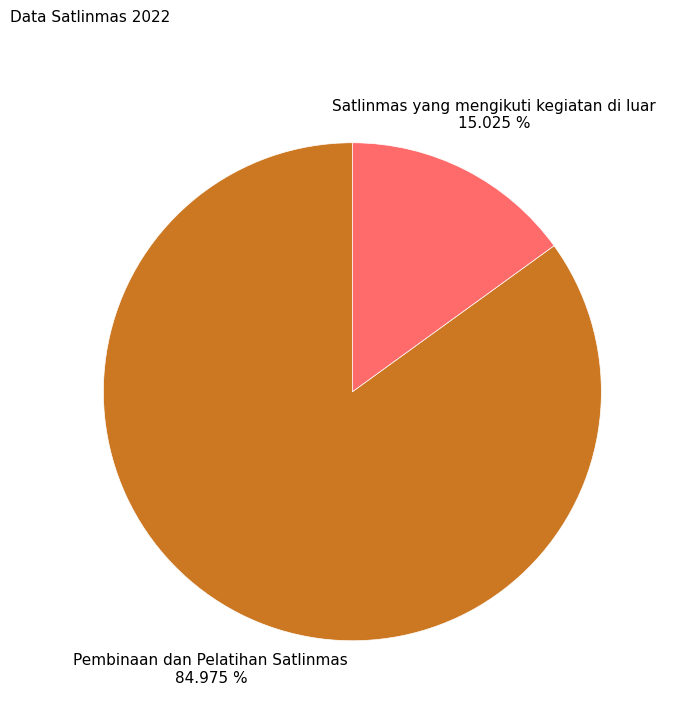

Is there a majority slice in this chart?

Yes